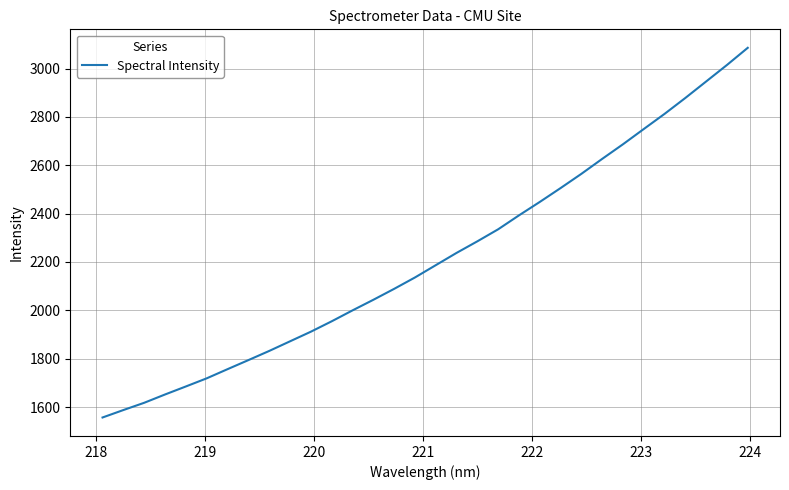

How many lines are shown in the chart?

1